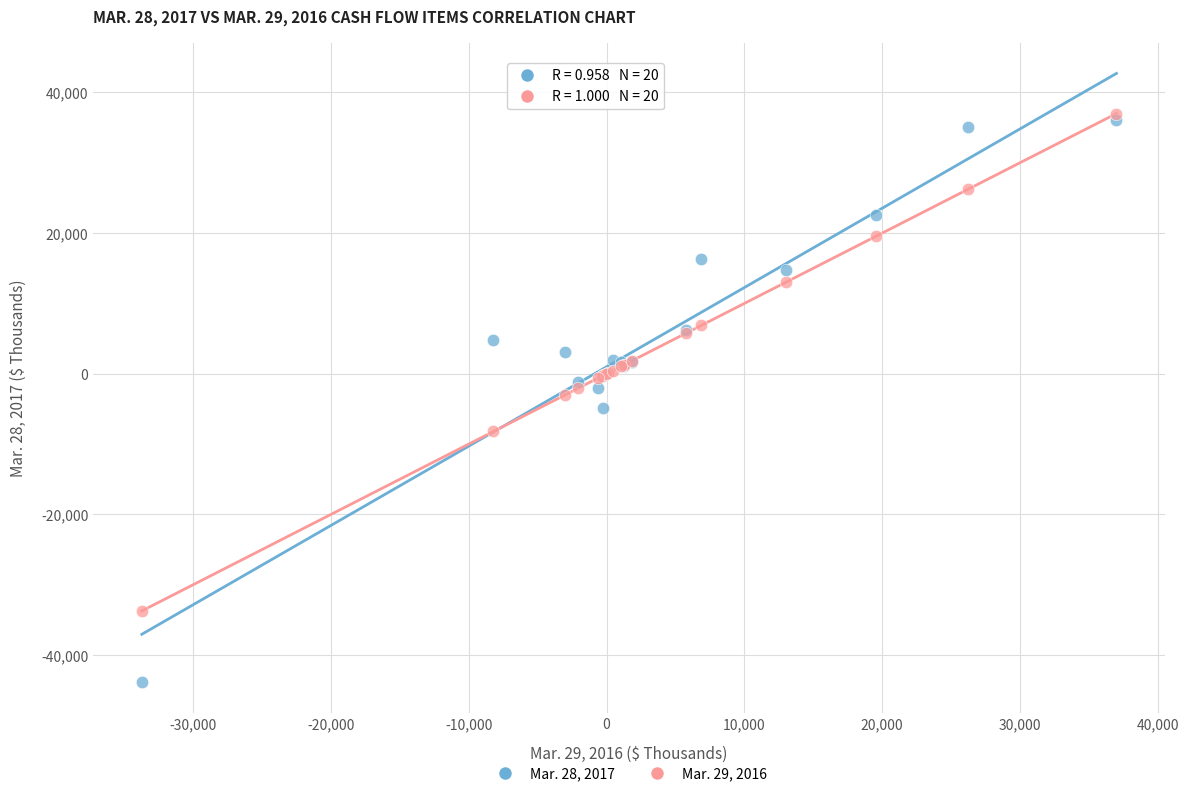

What are all the series names shown in the legend?

Mar. 28, 2017, Mar. 29, 2016